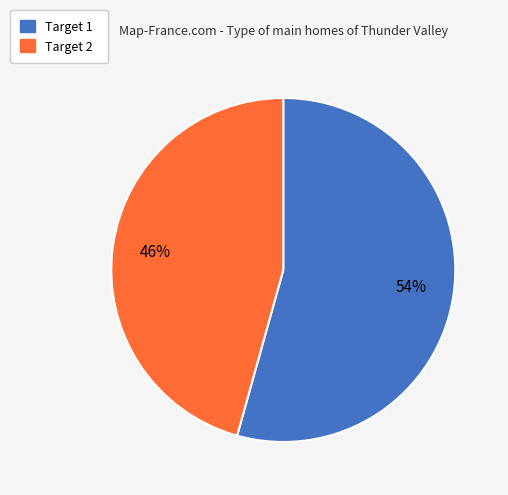

What is the ratio of the value at Target 1 to the value at Target 2?

1.2